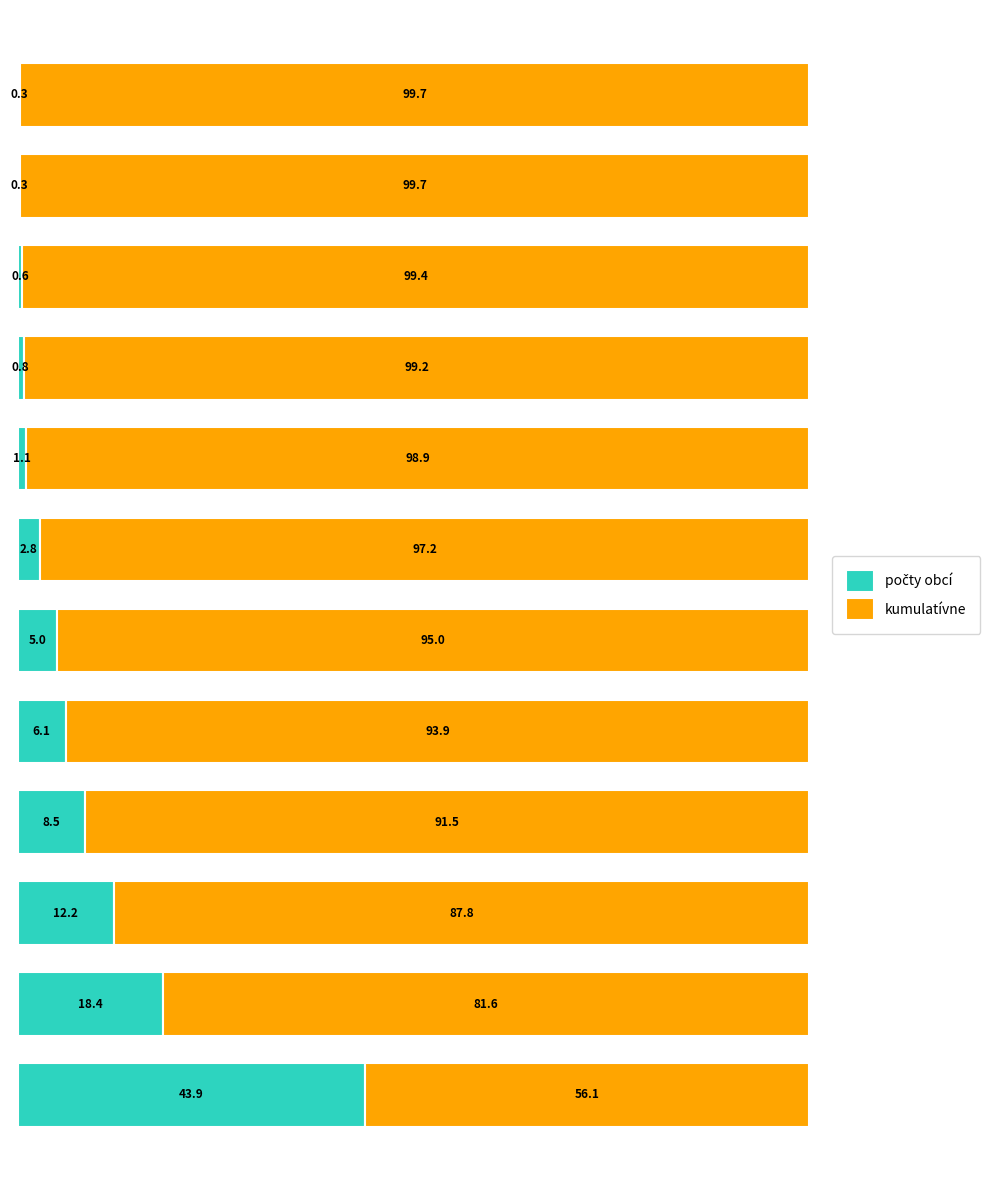

At which label does kumulatívne first exceed 97?

6